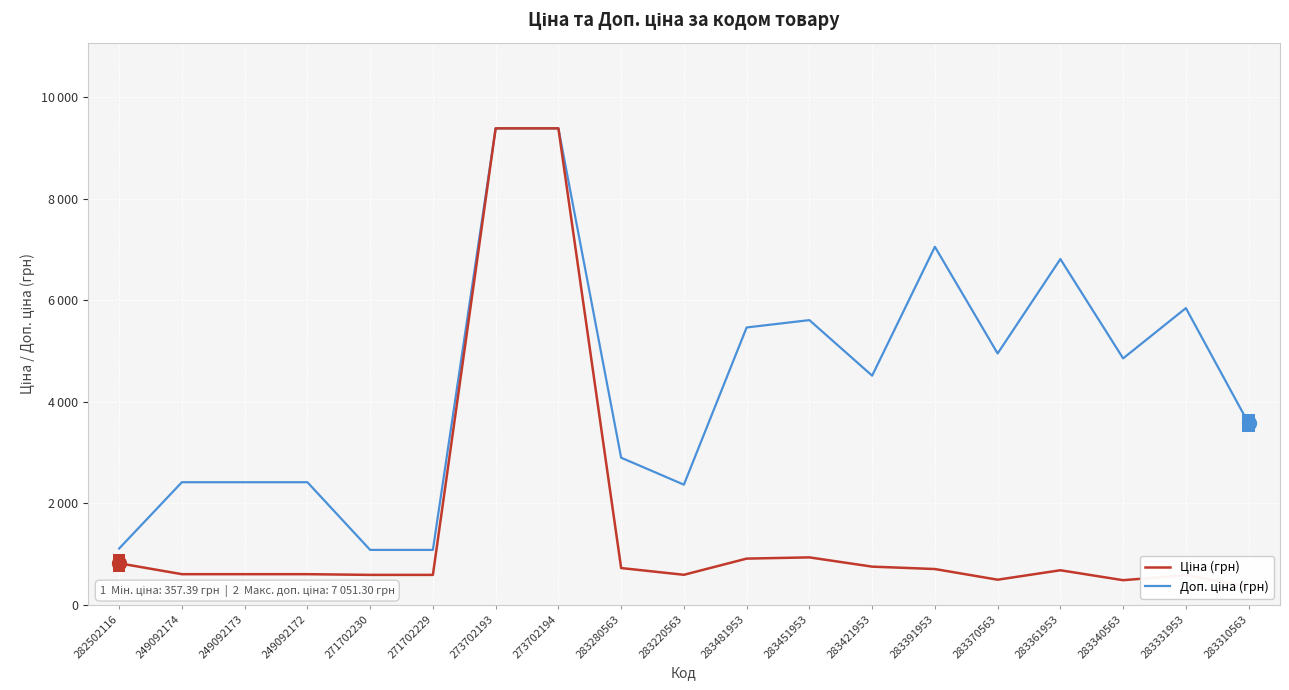

At how many categories does at least one series exceed 7609?

2